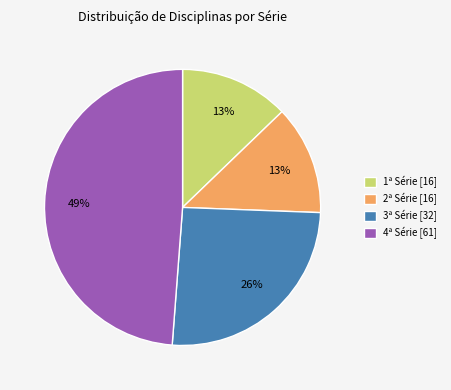

To the nearest percent, what percentage of the pie is 3ª Série [32]?

26%